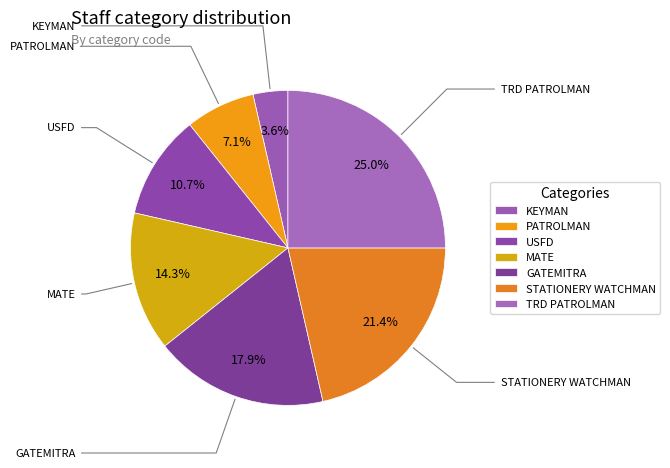

True or false: PATROLMAN accounts for 1% of the total.

False